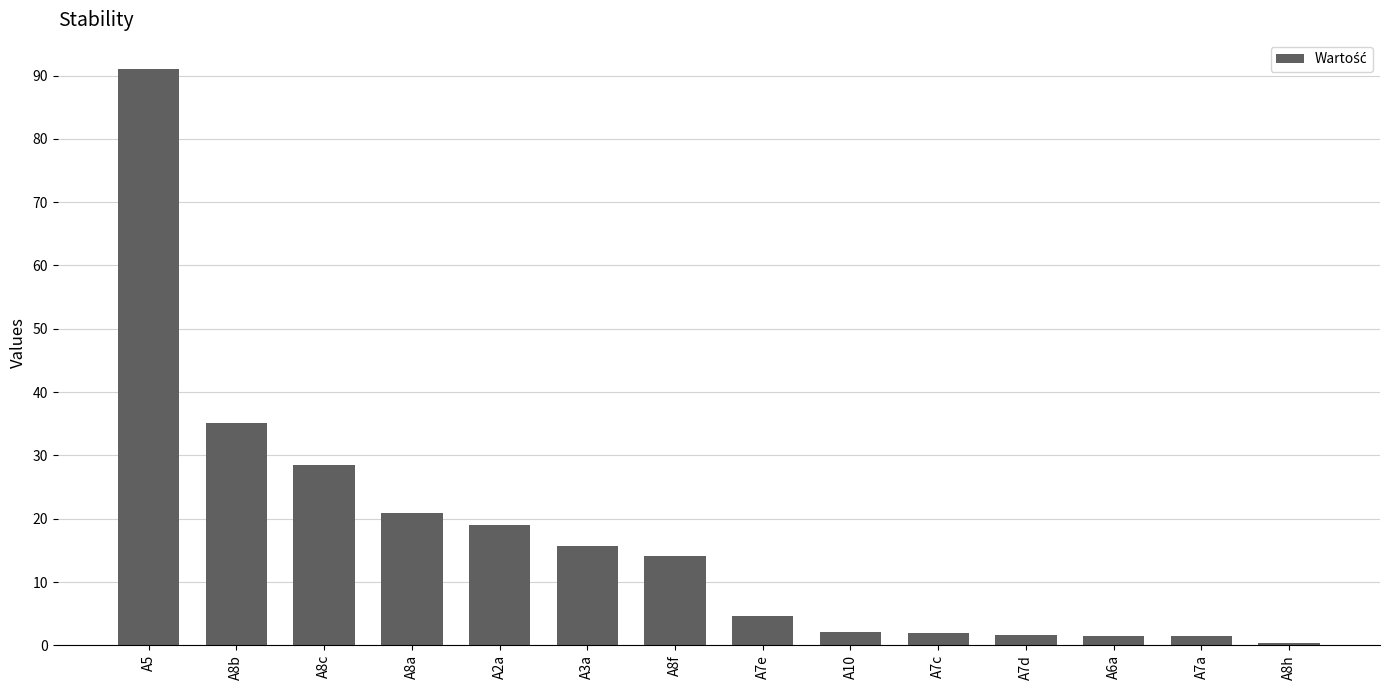

What is the ratio of the value at A3a to the value at A8f?

1.1